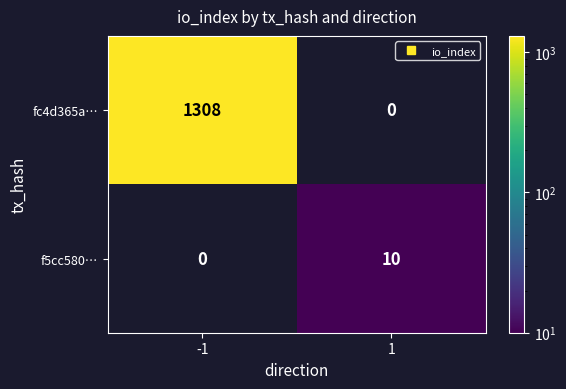

List the series in order of their overall mean, lowest first.

f5cc580…, fc4d365a…